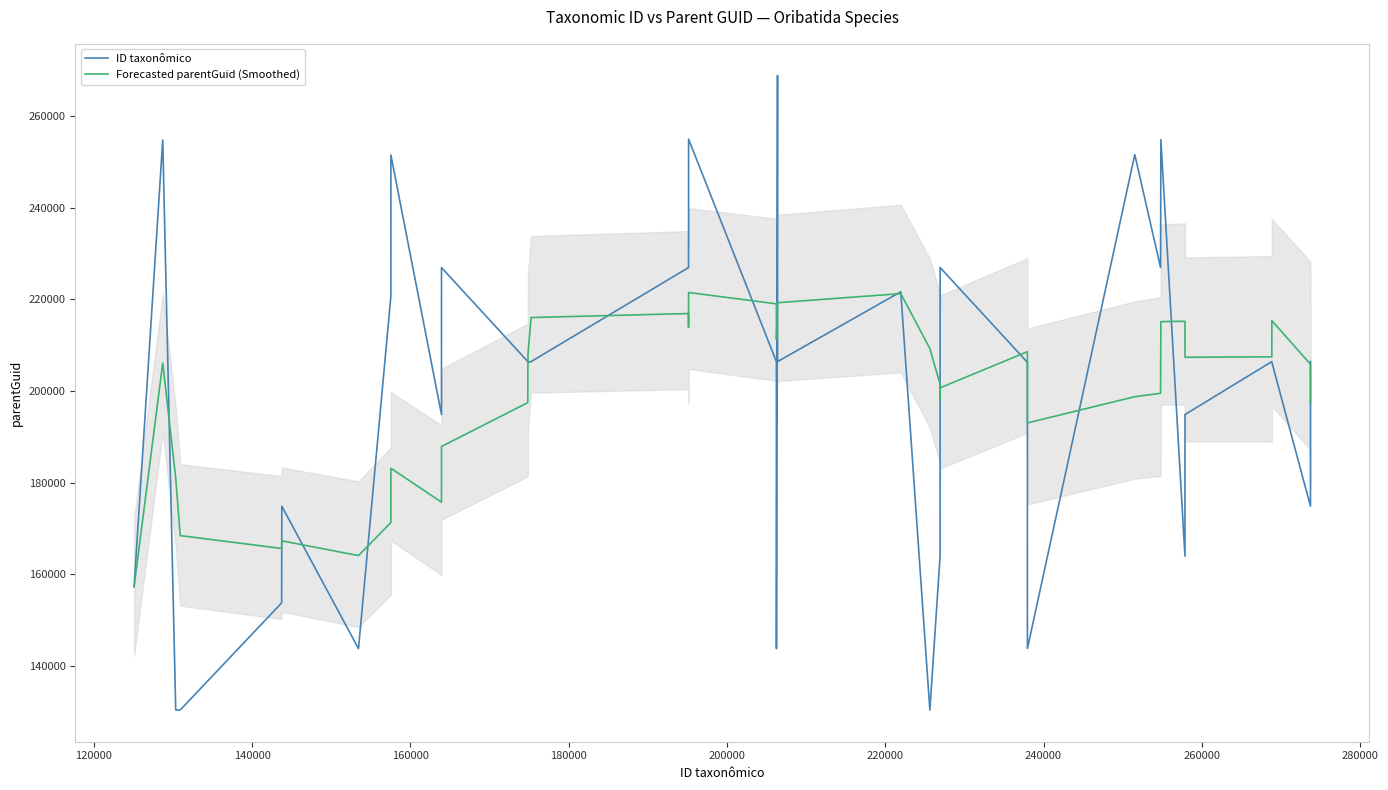

Between which two adjacent categories do Forecasted parentGuid (Smoothed) and ID taxonômico first intersect?

120000 and 140000